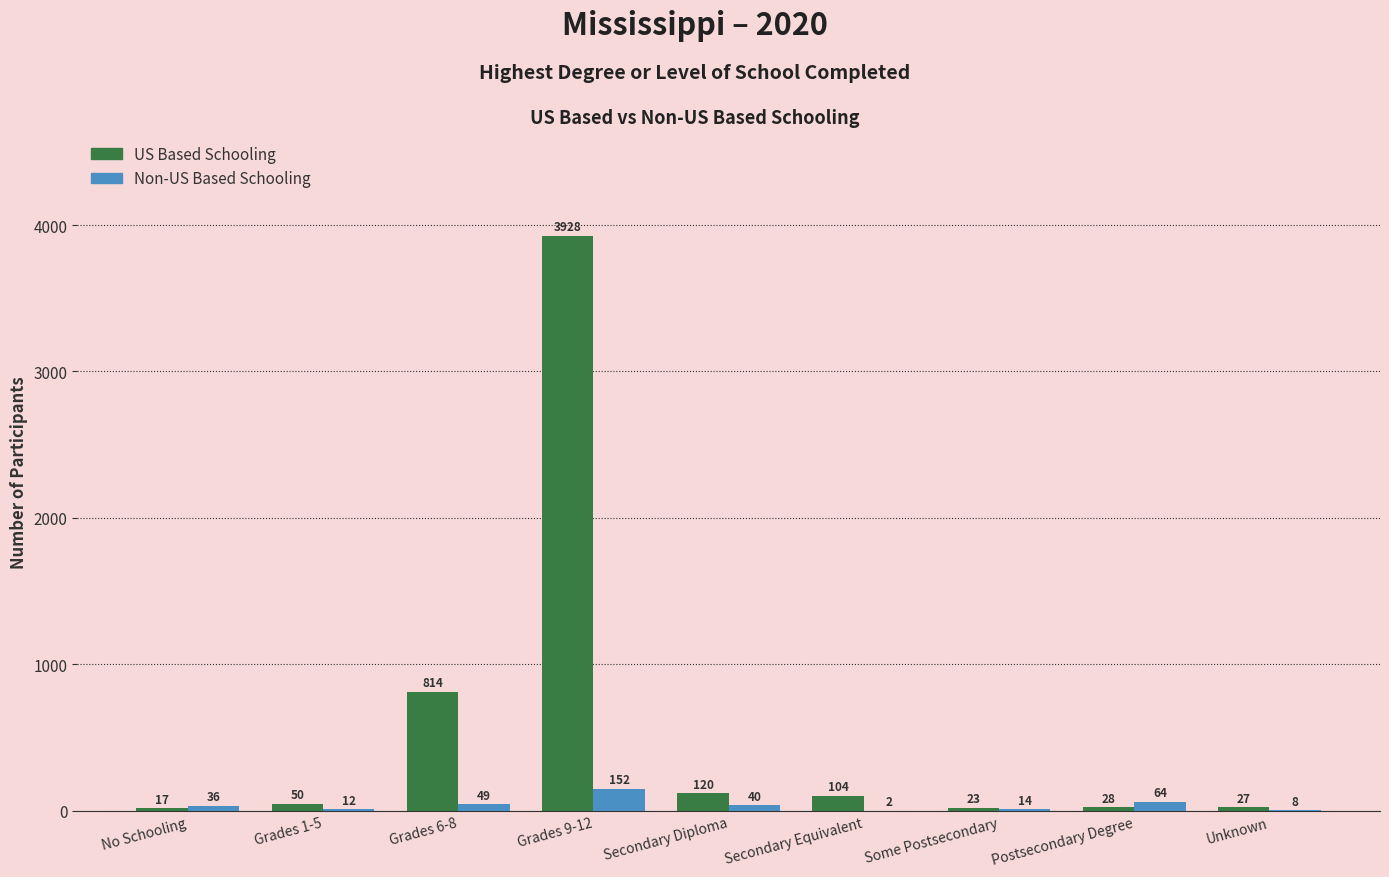

Reading left to right, what are all the values shown in this chart?

US Based Schooling: No Schooling=17	Grades 1-5=50	Grades 6-8=814	Grades 9-12=3928	Secondary Diploma=120	Secondary Equivalent=104	Some Postsecondary=23	Postsecondary Degree=28	Unknown=27
Non-US Based Schooling: No Schooling=36	Grades 1-5=12	Grades 6-8=49	Grades 9-12=152	Secondary Diploma=40	Secondary Equivalent=2	Some Postsecondary=14	Postsecondary Degree=64	Unknown=8